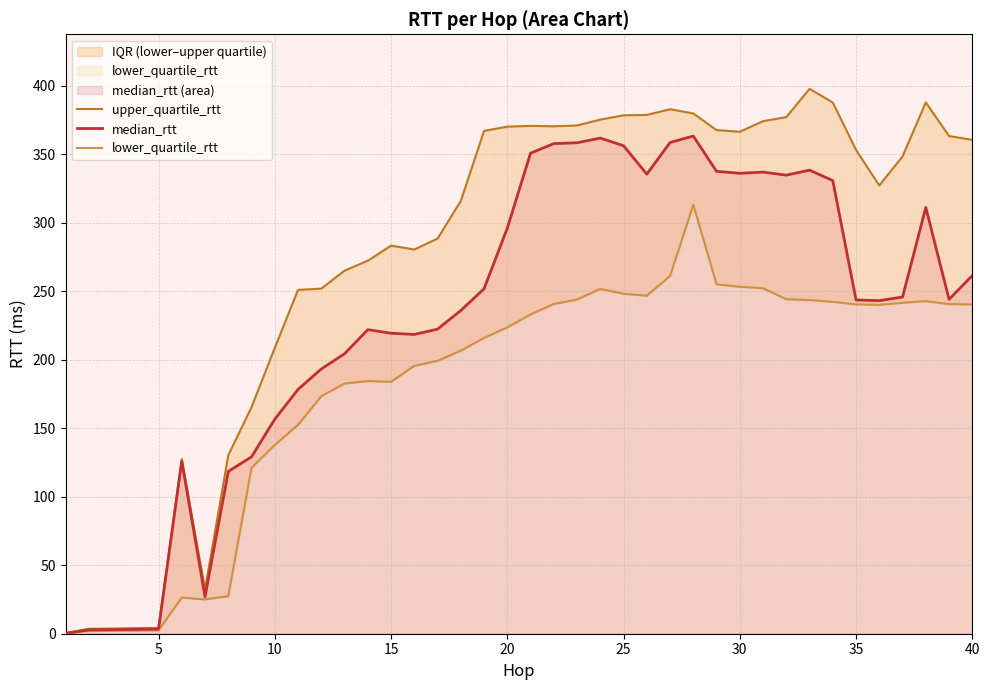

What is the highest value of the median_rtt series?

363.2